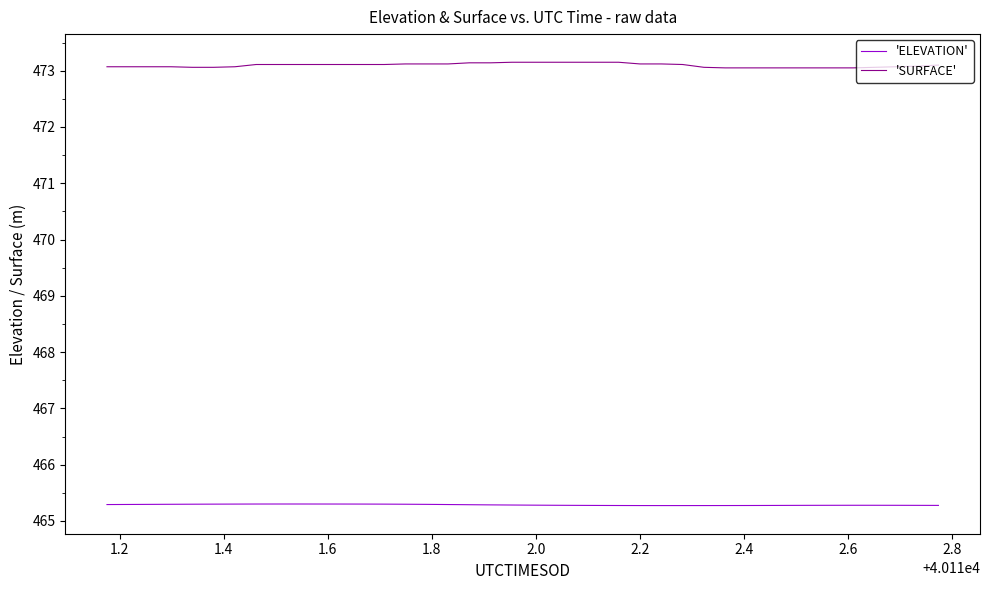

Is this an area chart (filled region under the line)?

No